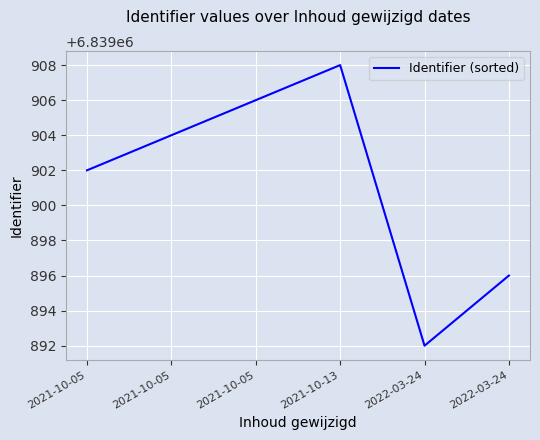

At which category does the data reach its first local peak?

2021-10-13